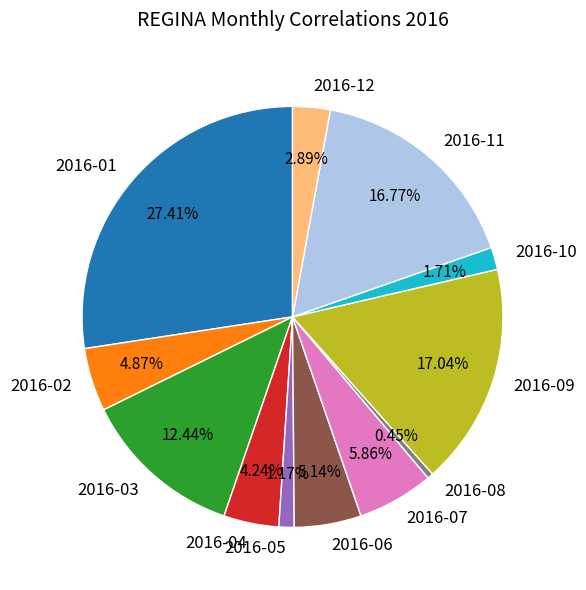

What percentage is the 2016-05 slice, to the nearest percent?

1%